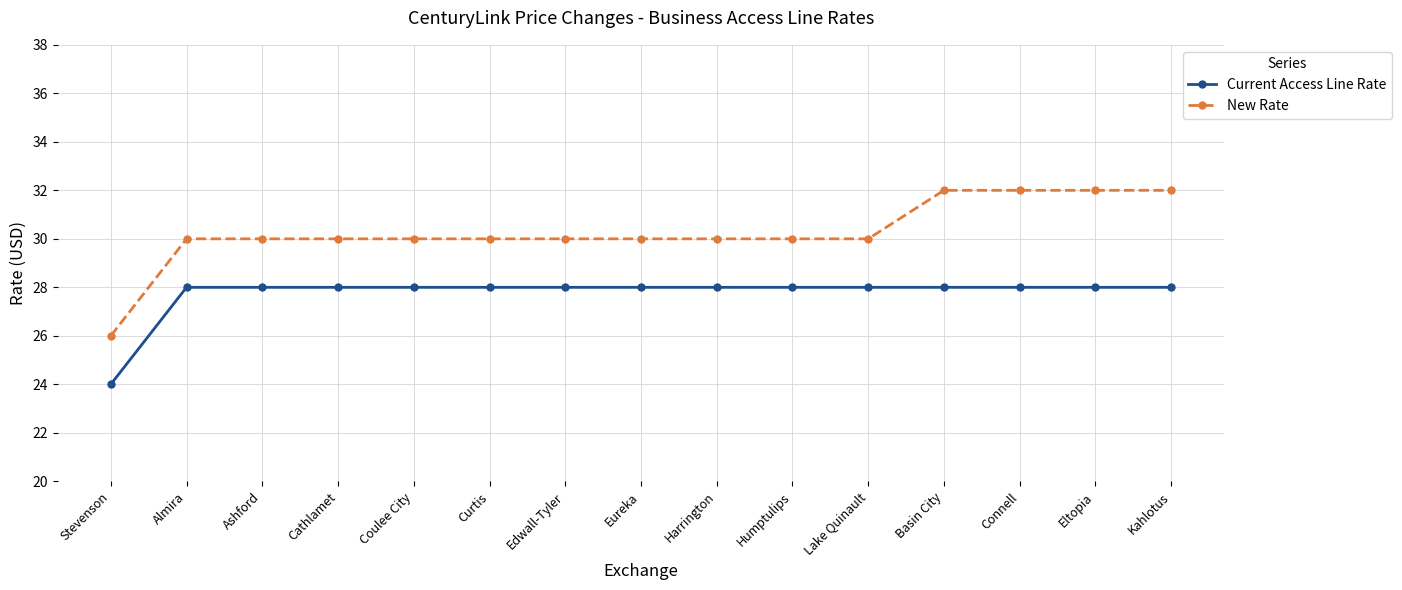

What is the total value across all series at Cathlamet?

58